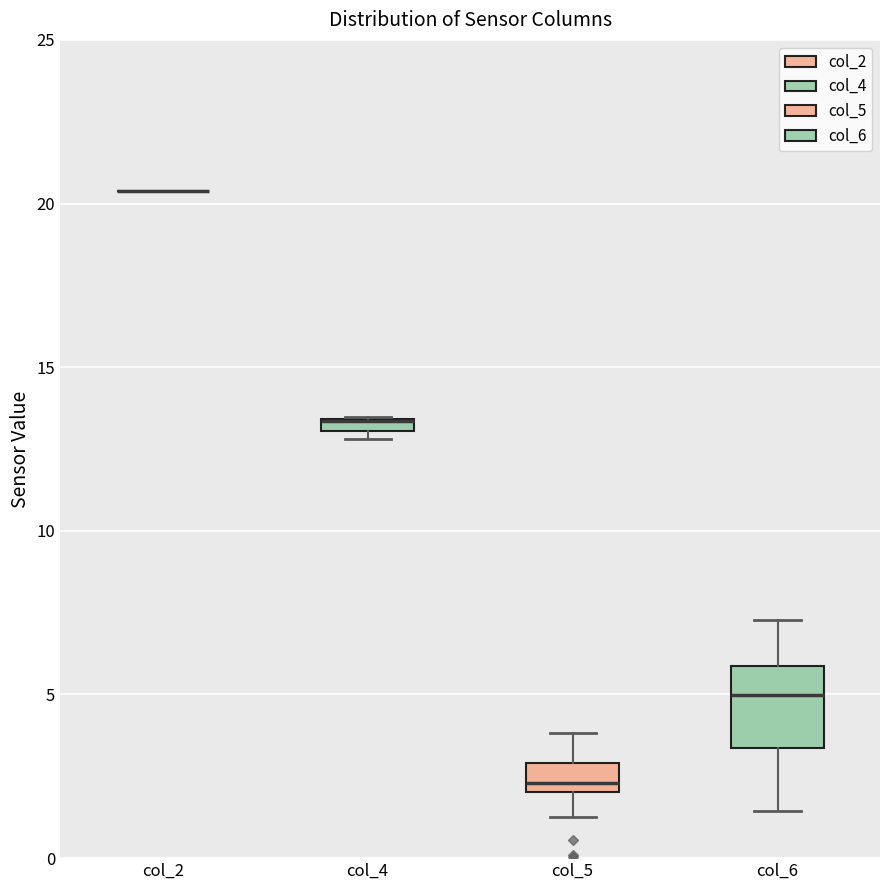

Where is the upper edge of the box for col_5 on the y-axis? The values are not printed on the chart, so give them approximately, as read against the axis.

3.0